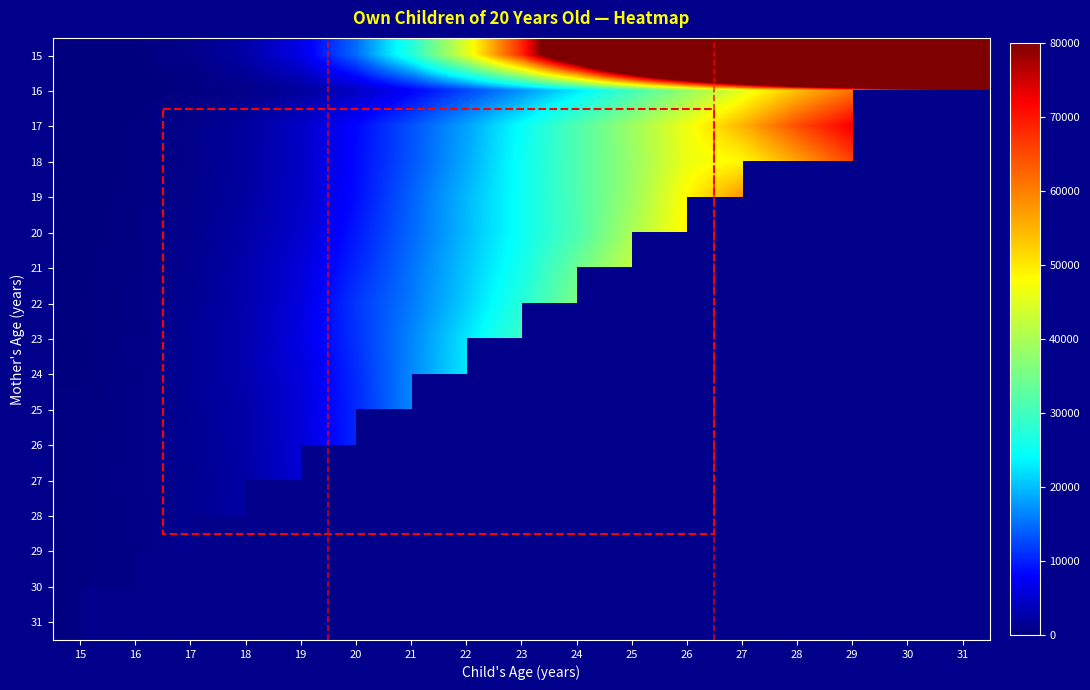

Is the value of 27 at 25 greater than the value of 21 at 15?

No